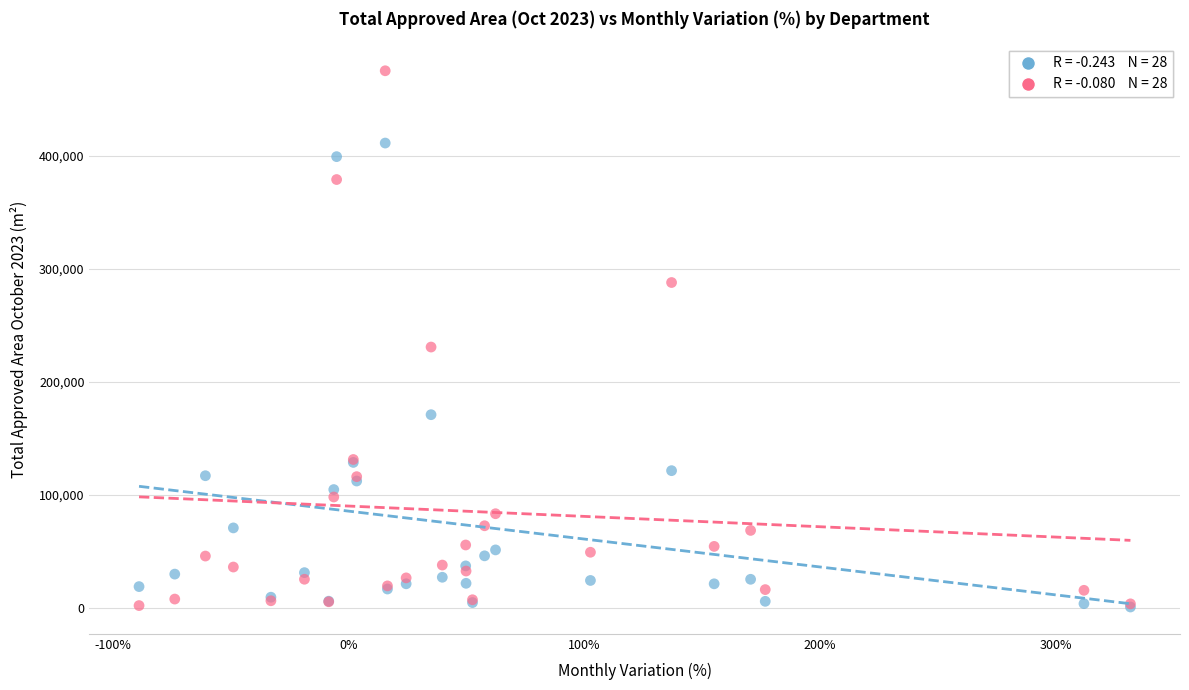

Across all series, what Y value is closest to 237981?

230761